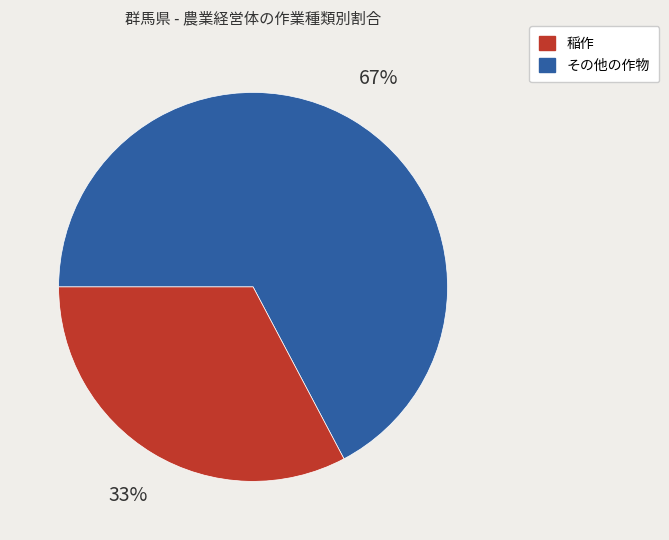

Is there a majority slice in this chart?

Yes